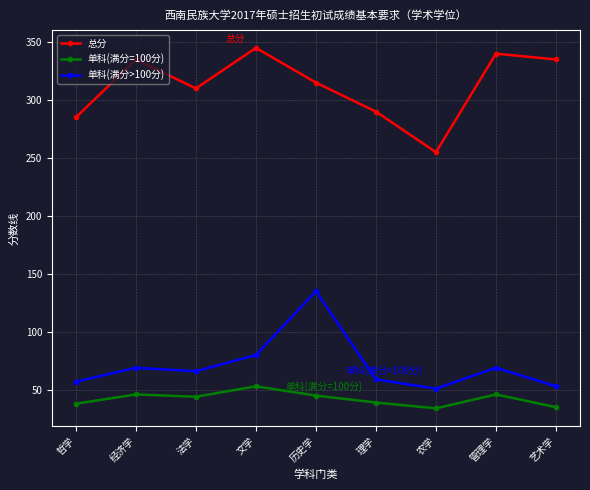

True or false: 总分 has more than 2 points higher than both neighbors.

True